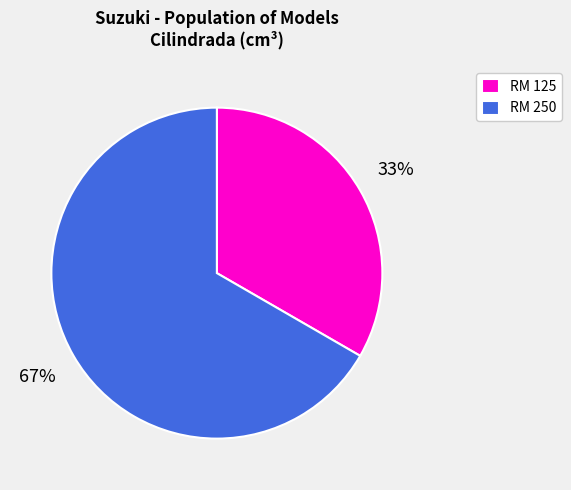

Combined, do RM 125 and RM 250 account for over 50%?

Yes